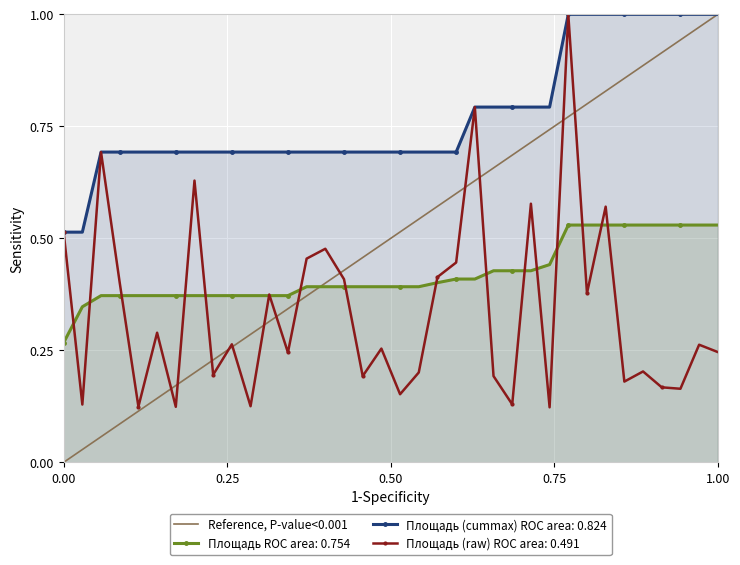

How many values are below 1?

1